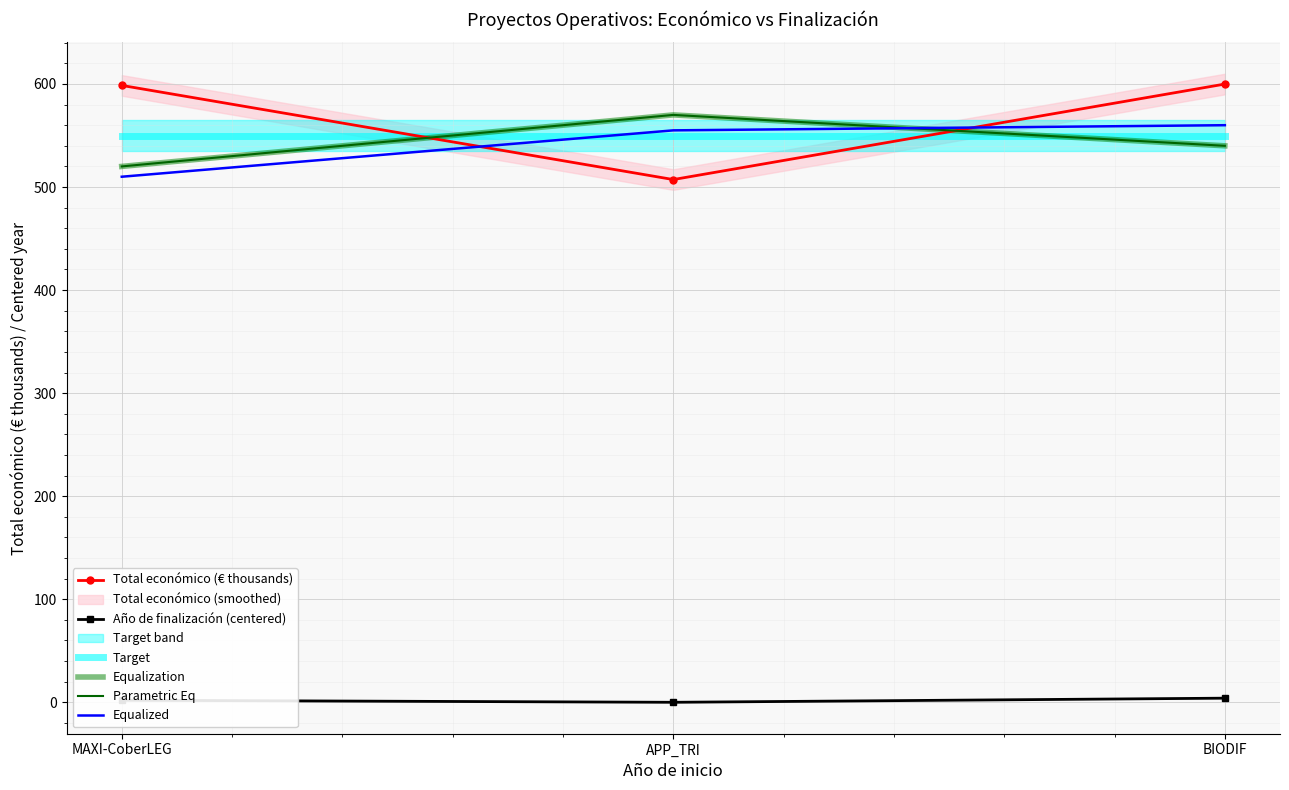

What is the maximum value for Parametric Eq?

570.0